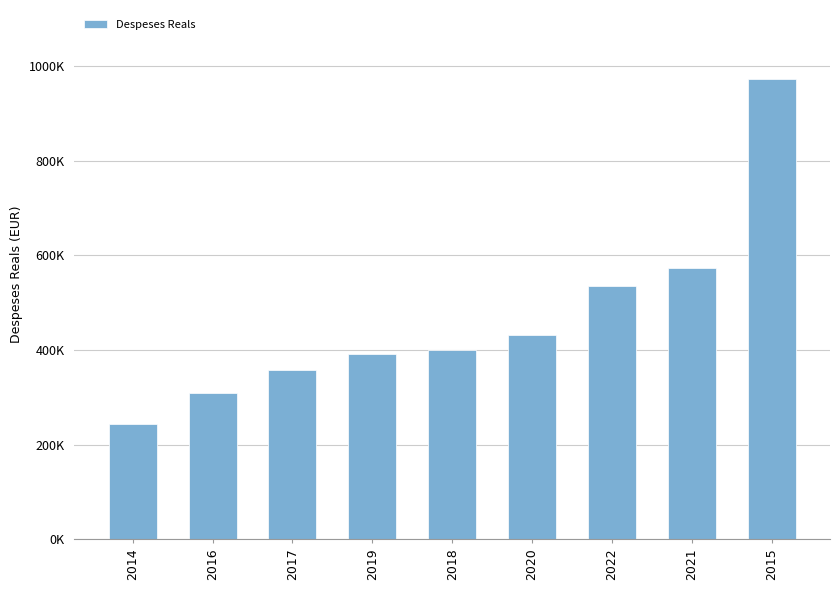

Between 2019 and 2022, which is larger?

2022